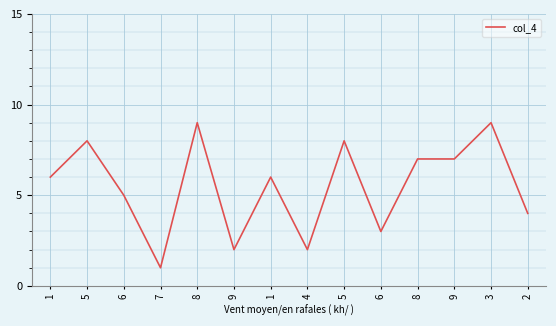

Does the chart display data point markers on the line(s)?

No